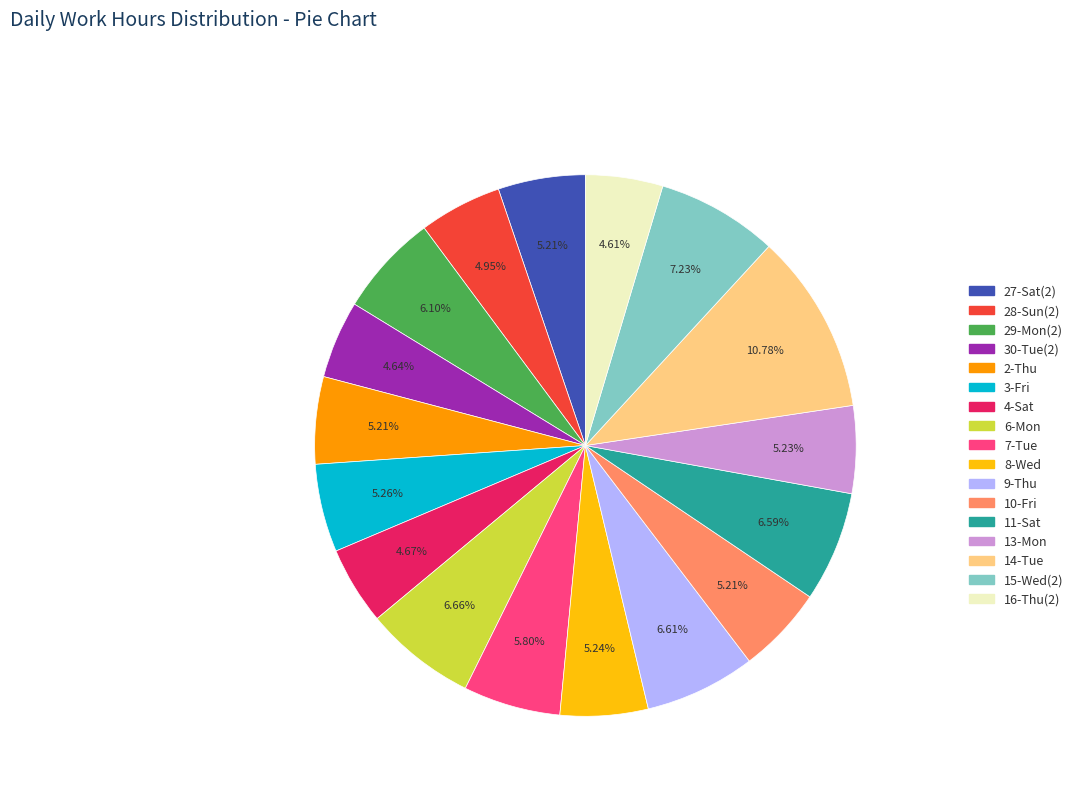

Which slice is the largest?

14-Tue